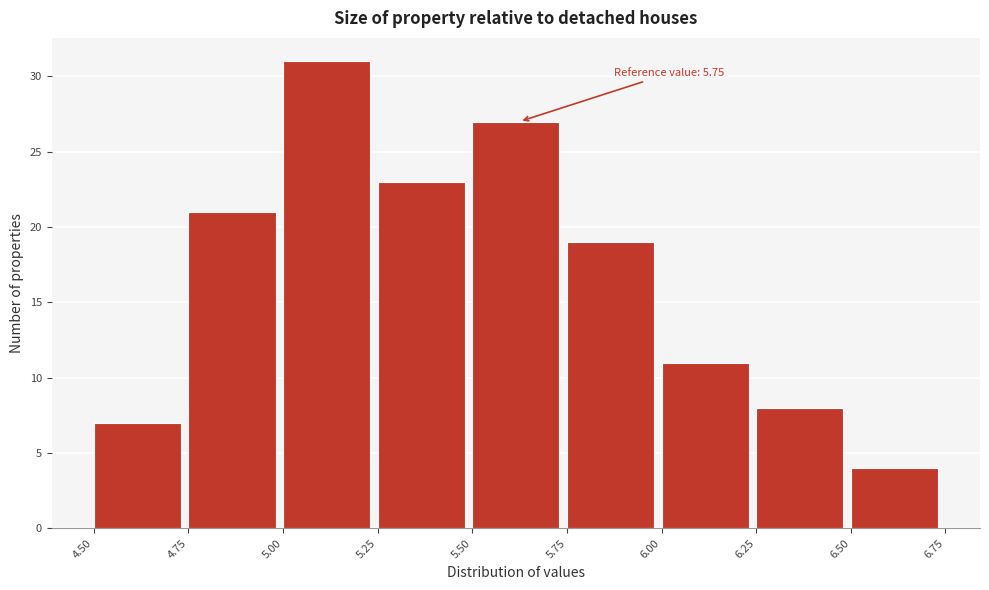

Over which range of the x-axis is the bar tallest?

5.00 to 5.25